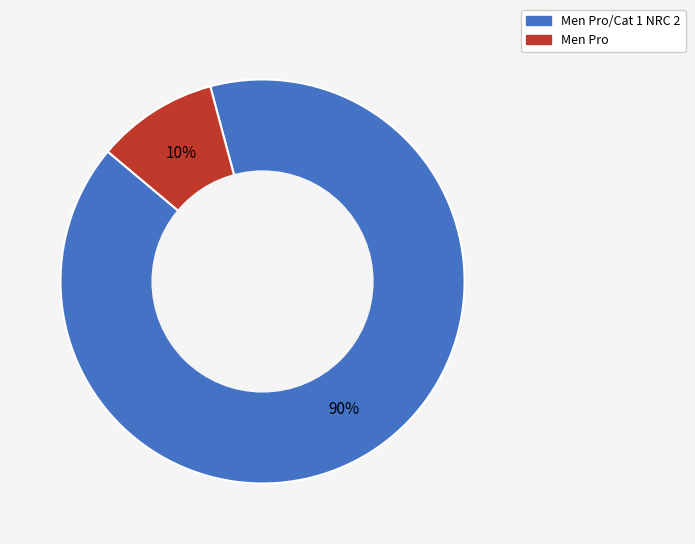

To the nearest percent, what is the average slice percentage?

50%